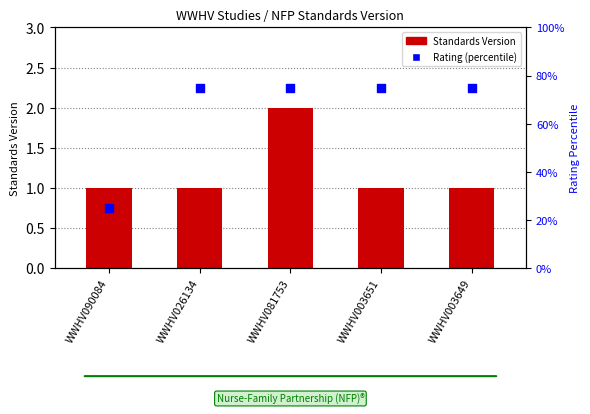

Which series has the largest Y range (max minus min)?

Rating (percentile)